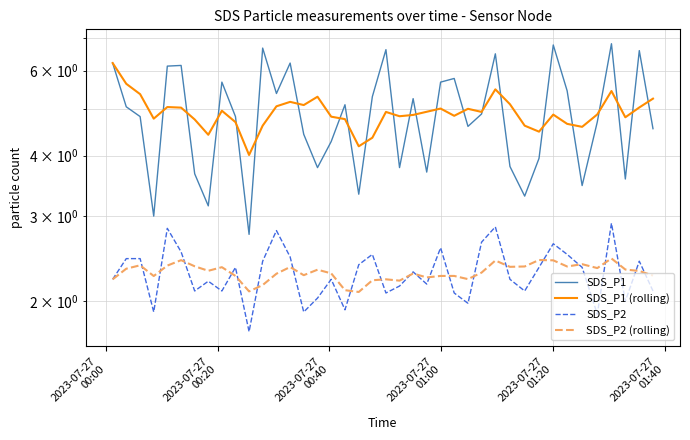

Is it true that SDS_P2 (rolling) equals 0.8 at 15?

False